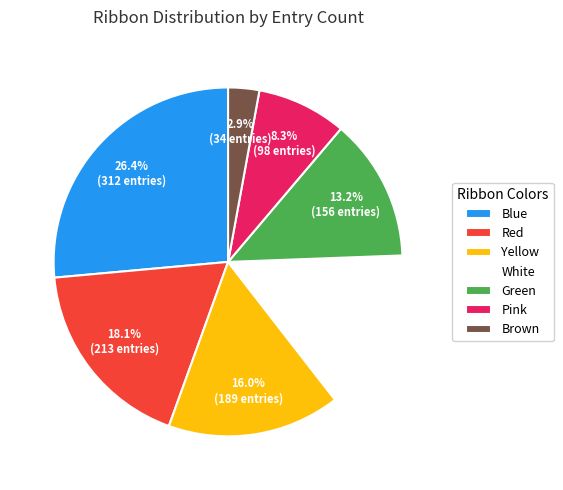

Which has a higher value, Brown or White?

White